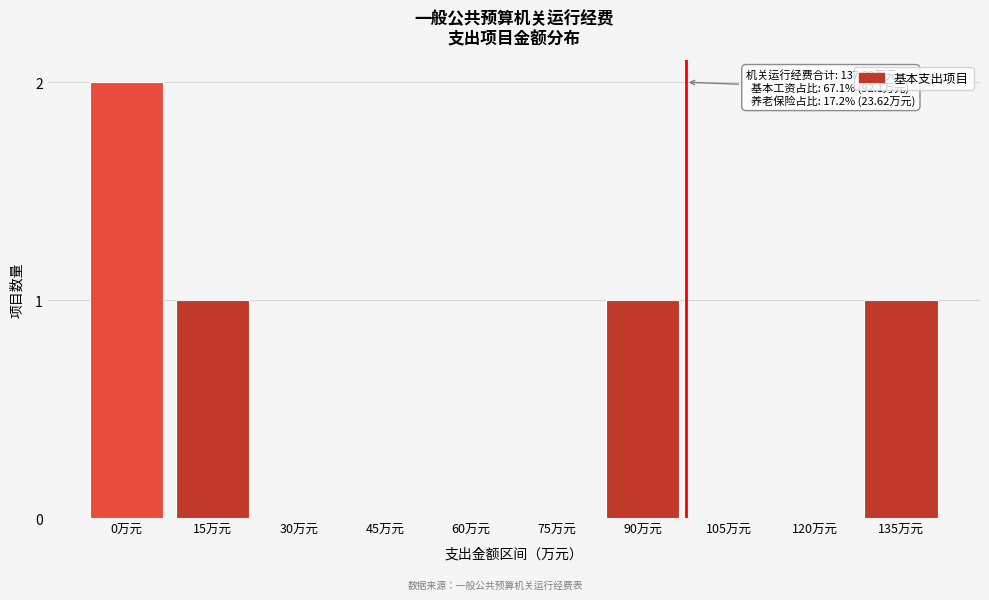

Reading left to right, transcribe all the data shown in this chart.

0万元=2	15万元=1	30万元=0	45万元=0	60万元=0	75万元=0	90万元=1	105万元=0	120万元=0	135万元=1